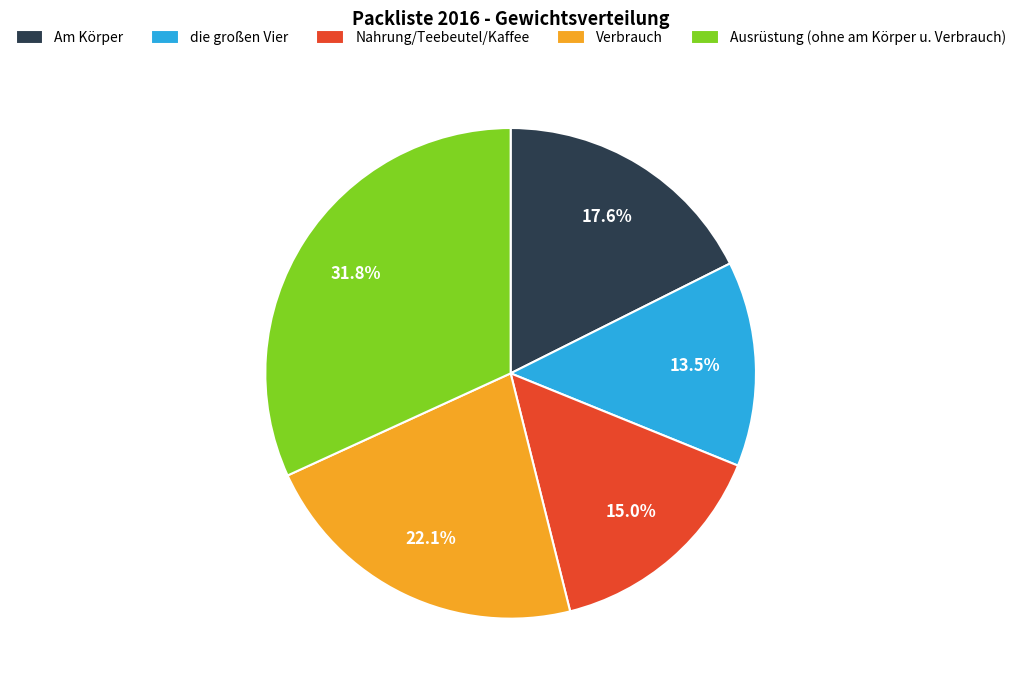

What is the ratio of the value at die großen Vier to the value at Verbrauch?

0.6